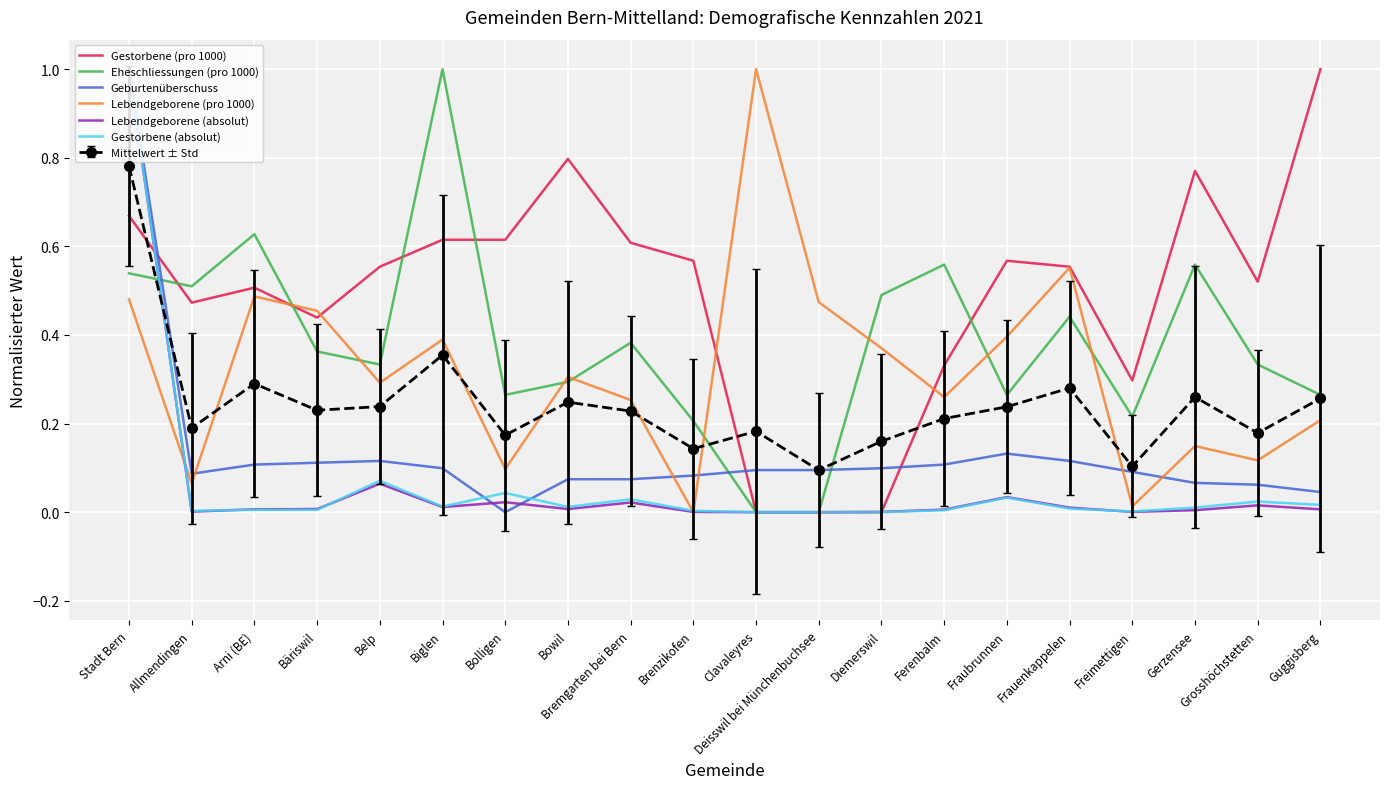

Where is the first local minimum for Lebendgeborene (pro 1000)?

Allmendingen